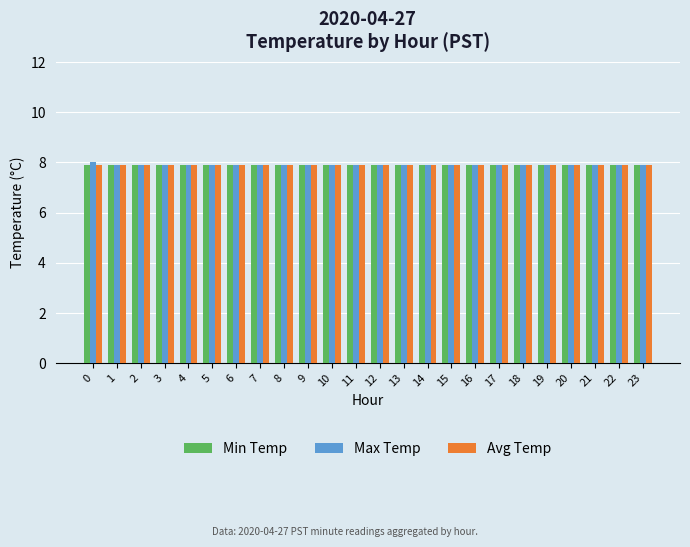

Reading left to right, what are all the values shown in this chart?

Min Temp: 0=7.9	1=7.9	2=7.9	3=7.9	4=7.9	5=7.9	6=7.9	7=7.9	8=7.9	9=7.9	10=7.9	11=7.9	12=7.9	13=7.9	14=7.9	15=7.9	16=7.9	17=7.9	18=7.9	19=7.9	20=7.9	21=7.9	22=7.9	23=7.9
Max Temp: 0=8.0	1=7.9	2=7.9	3=7.9	4=7.9	5=7.9	6=7.9	7=7.9	8=7.9	9=7.9	10=7.9	11=7.9	12=7.9	13=7.9	14=7.9	15=7.9	16=7.9	17=7.9	18=7.9	19=7.9	20=7.9	21=7.9	22=7.9	23=7.9
Avg Temp: 0=7.9	1=7.9	2=7.9	3=7.9	4=7.9	5=7.9	6=7.9	7=7.9	8=7.9	9=7.9	10=7.9	11=7.9	12=7.9	13=7.9	14=7.9	15=7.9	16=7.9	17=7.9	18=7.9	19=7.9	20=7.9	21=7.9	22=7.9	23=7.9